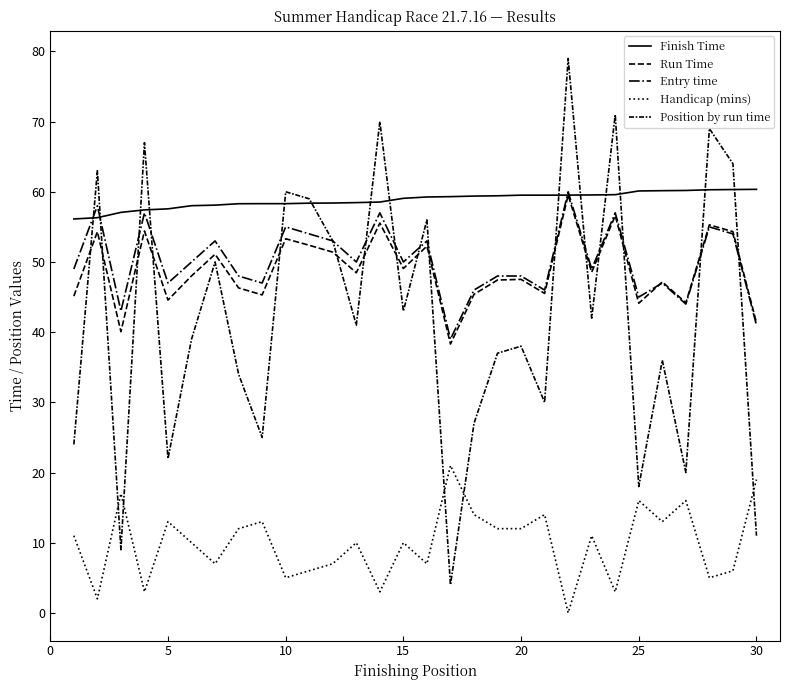

Does the chart have visible grid lines?

No